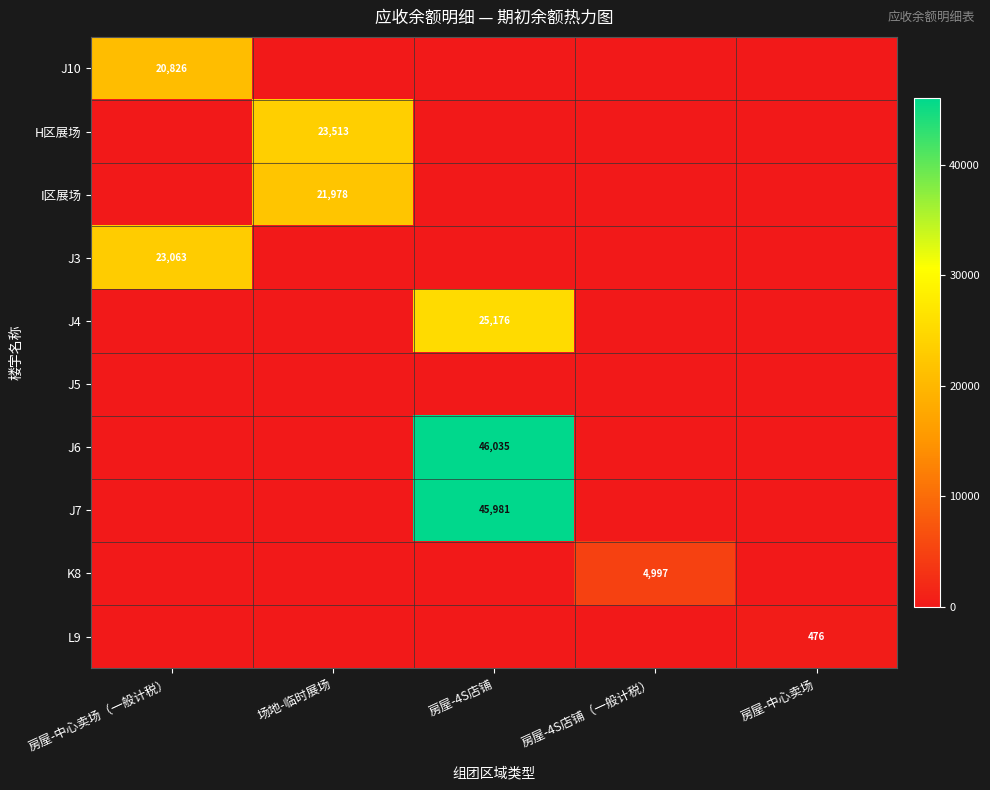

The H区展场 series shows 38479 at 场地-临时展场. True or false?

False